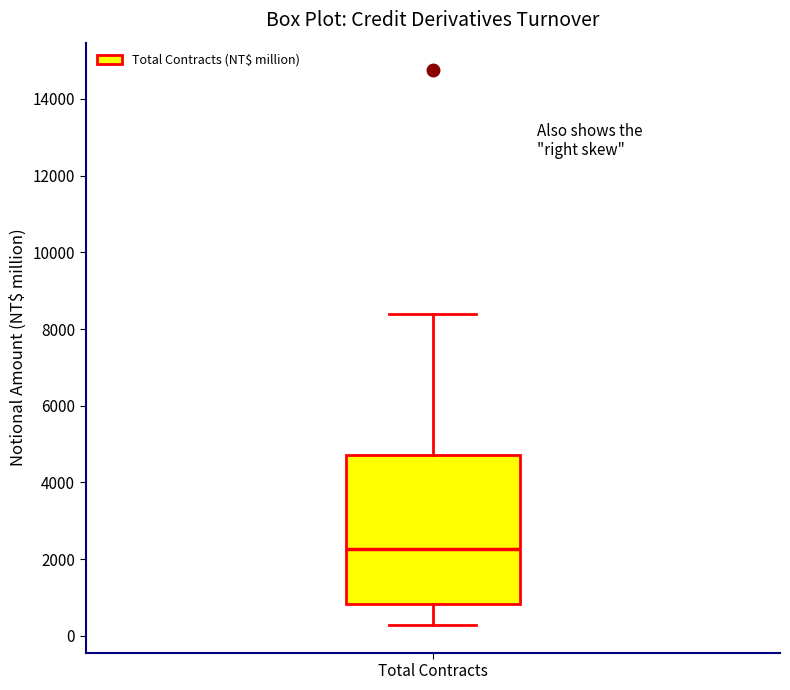

Where does the median line of the box for Total Contracts sit on the y-axis? The values are not printed on the chart, so give them approximately, as read against the axis.

2200